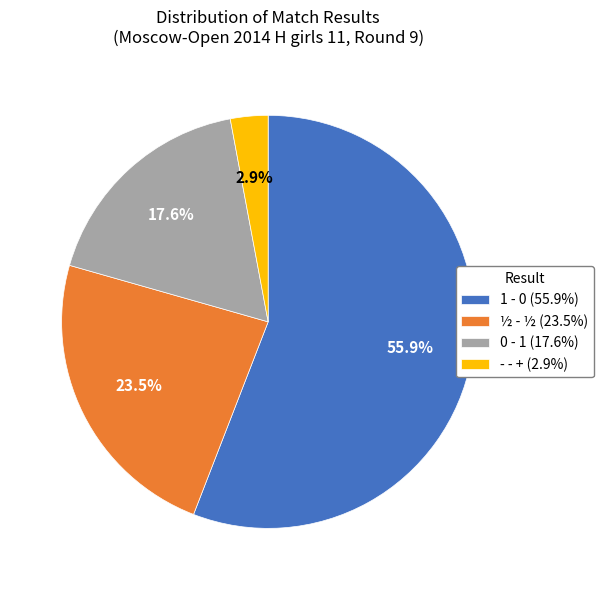

Count the number of slices in the pie.

4